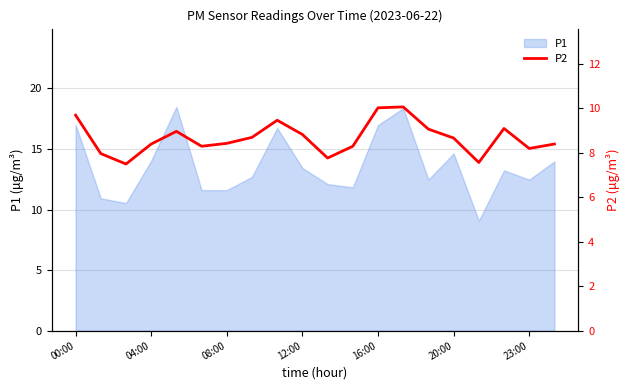

True or false: P1 has a value of 18.3 at 23:00.

False